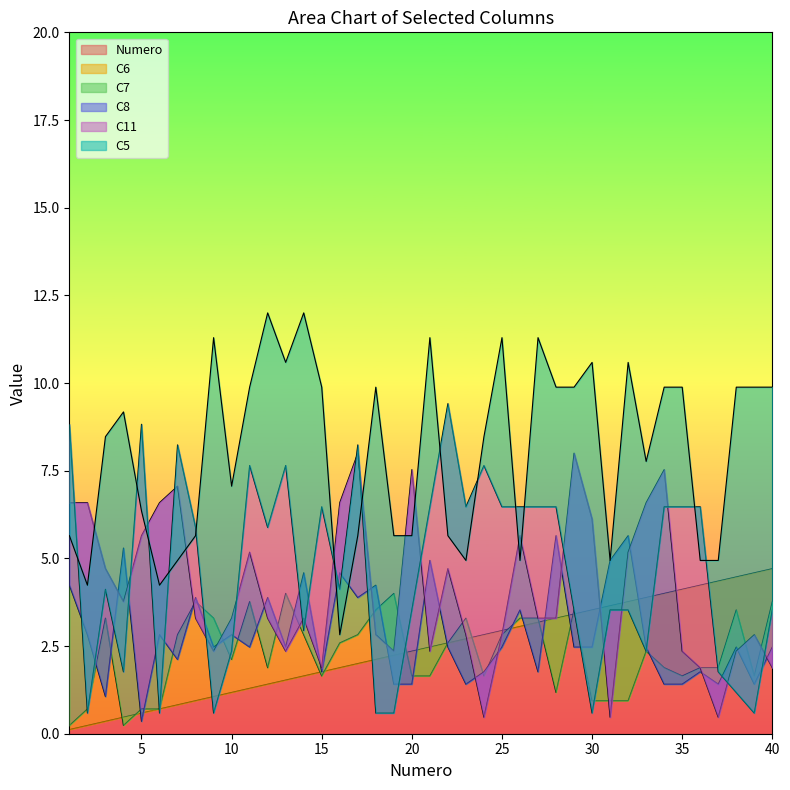

What is the difference between the Numero values at 10 and 33?

2.7